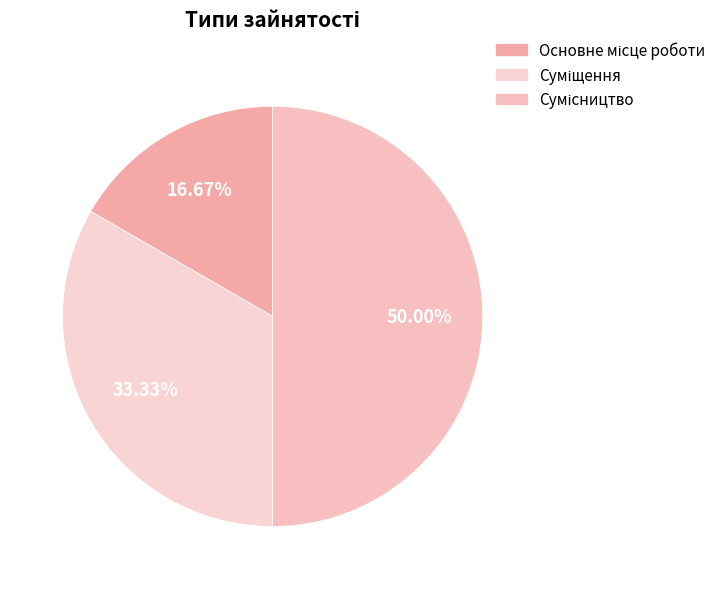

True or false: Сумісництво accounts for 39% of the total.

False